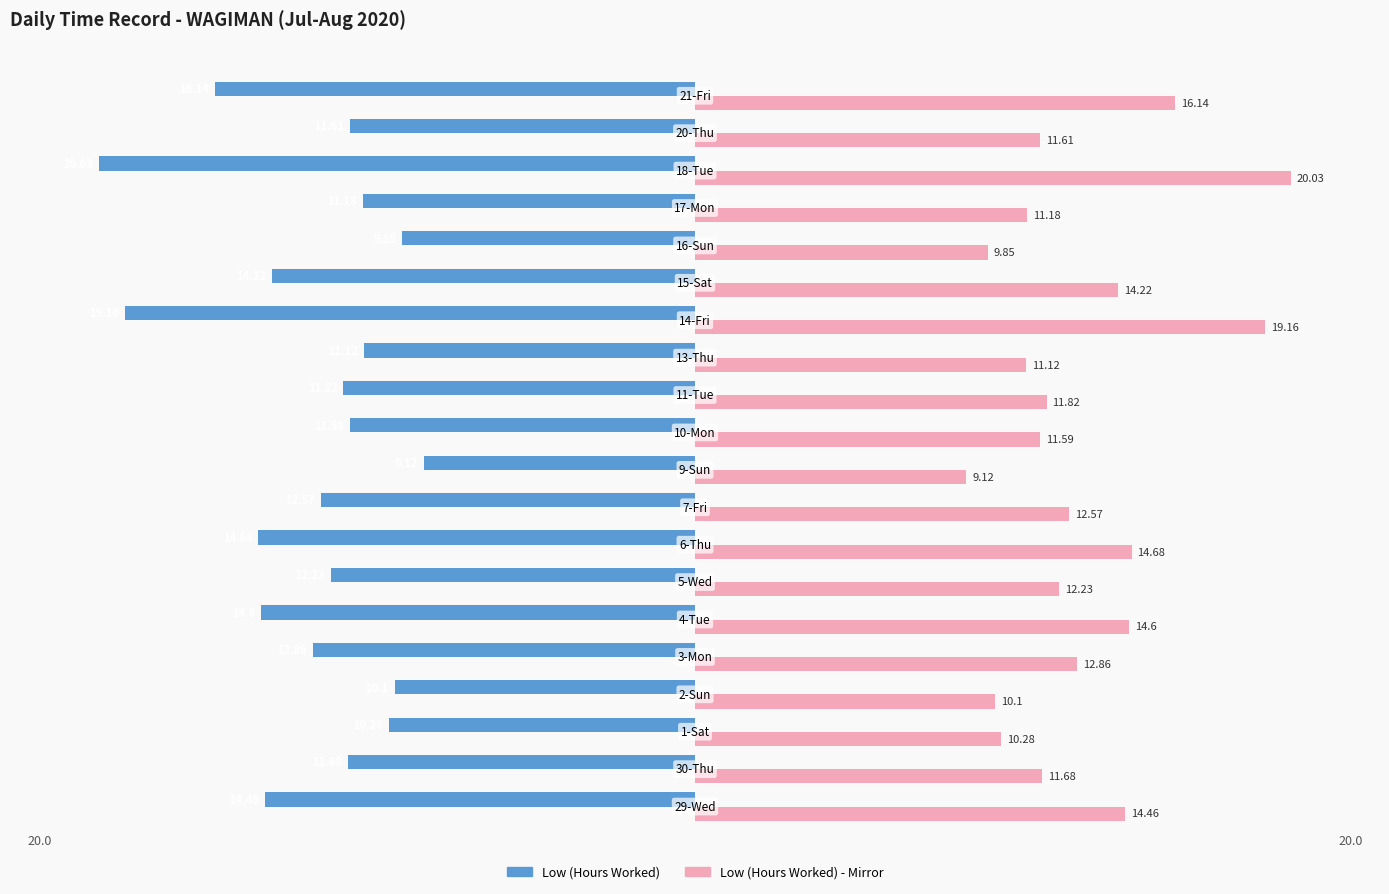

Count the number of categories in the chart.

20